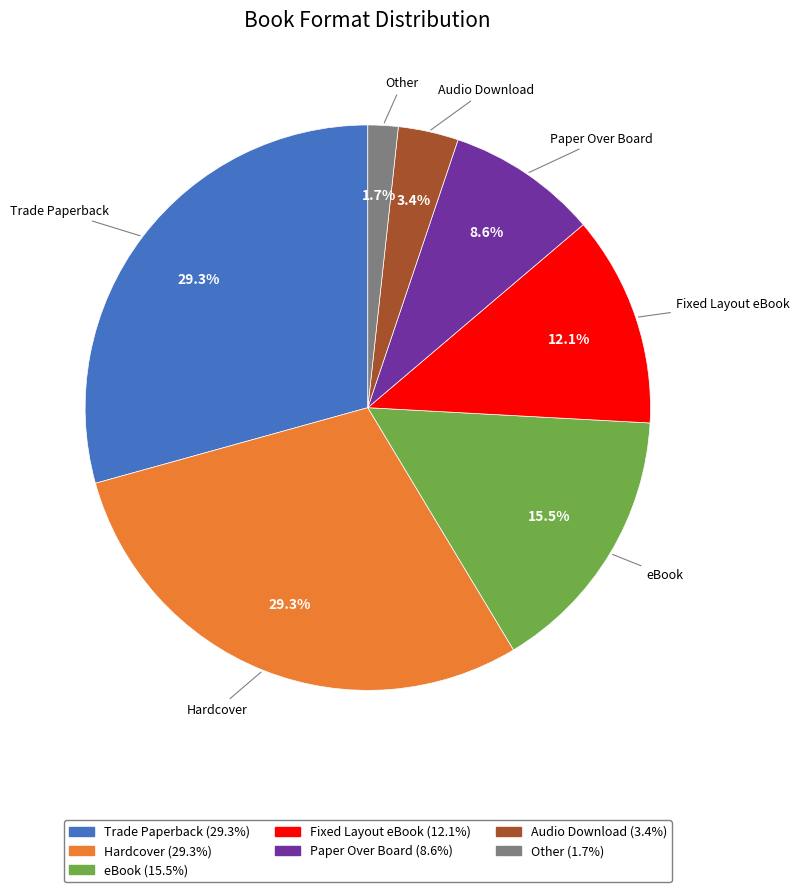

Between Audio Download and Other, which is larger?

Audio Download